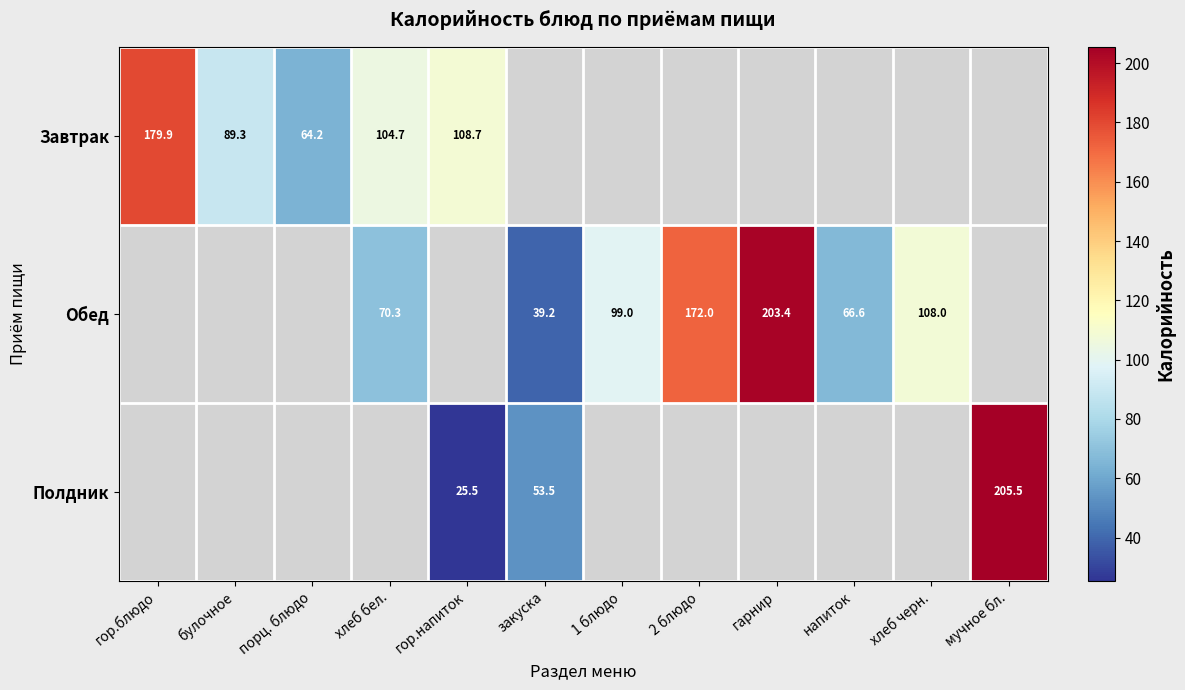

Is the value of Завтрак at гор.напиток greater than the value of Обед at хлеб черн.?

Yes